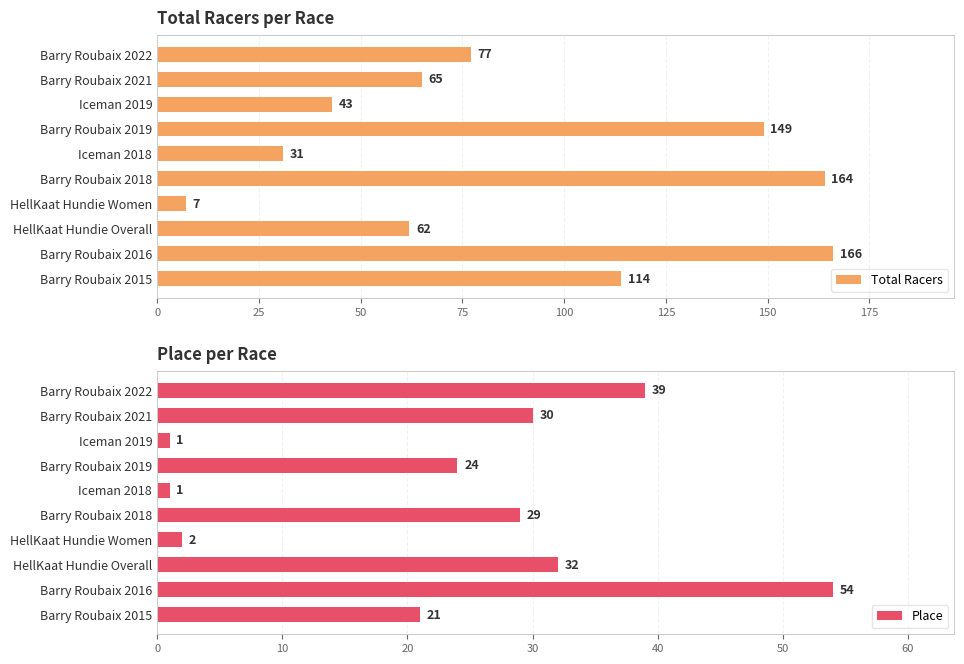

What is the approximate value of Total Racers at HellKaat Hundie Women?

7